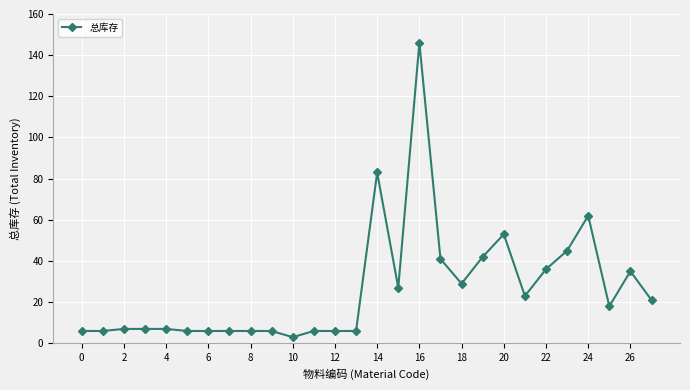

What is the maximum value shown in the chart?

146